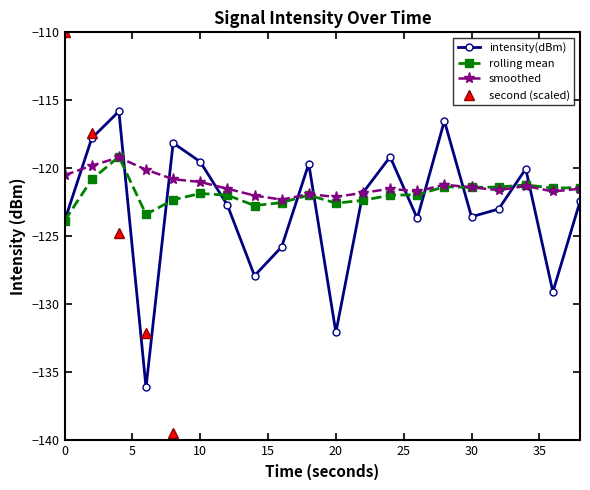

What is the difference between the maximum and minimum values in the smoothed series?

3.1